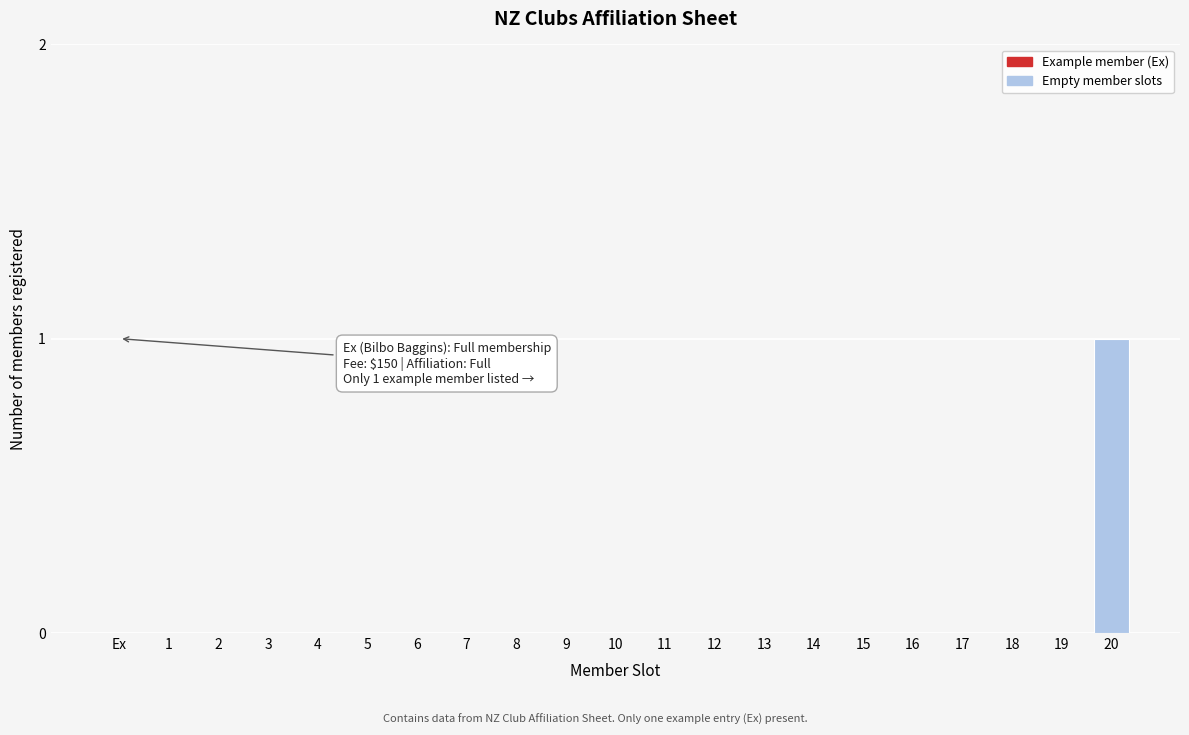

Reading left to right, extract all data points from this chart.

Ex=0	1=0	2=0	3=0	4=0	5=0	6=0	7=0	8=0	9=0	10=0	11=0	12=0	13=0	14=0	15=0	16=0	17=0	18=0	19=0	20=1